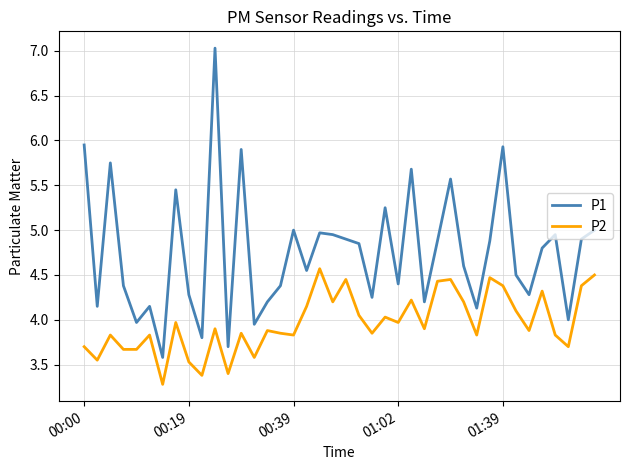

True or false: P2 and P1 cross at least once.

False